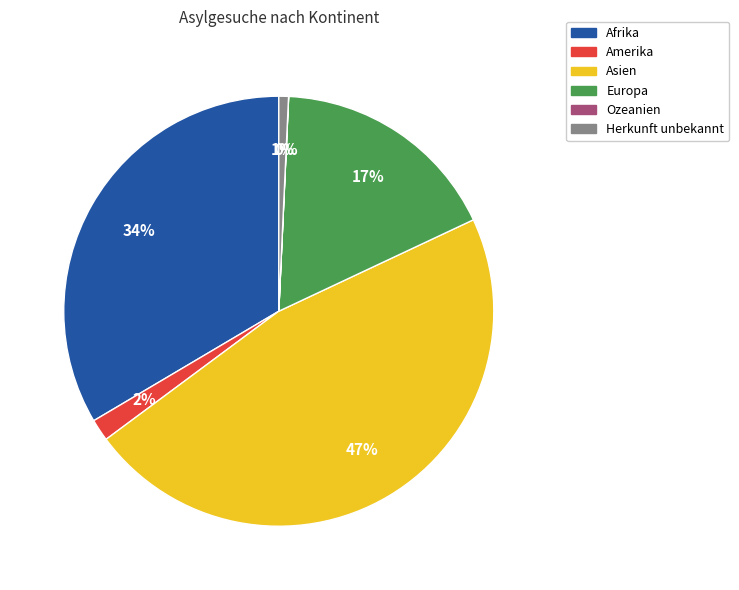

Which has a higher value, Asien or Herkunft unbekannt?

Asien